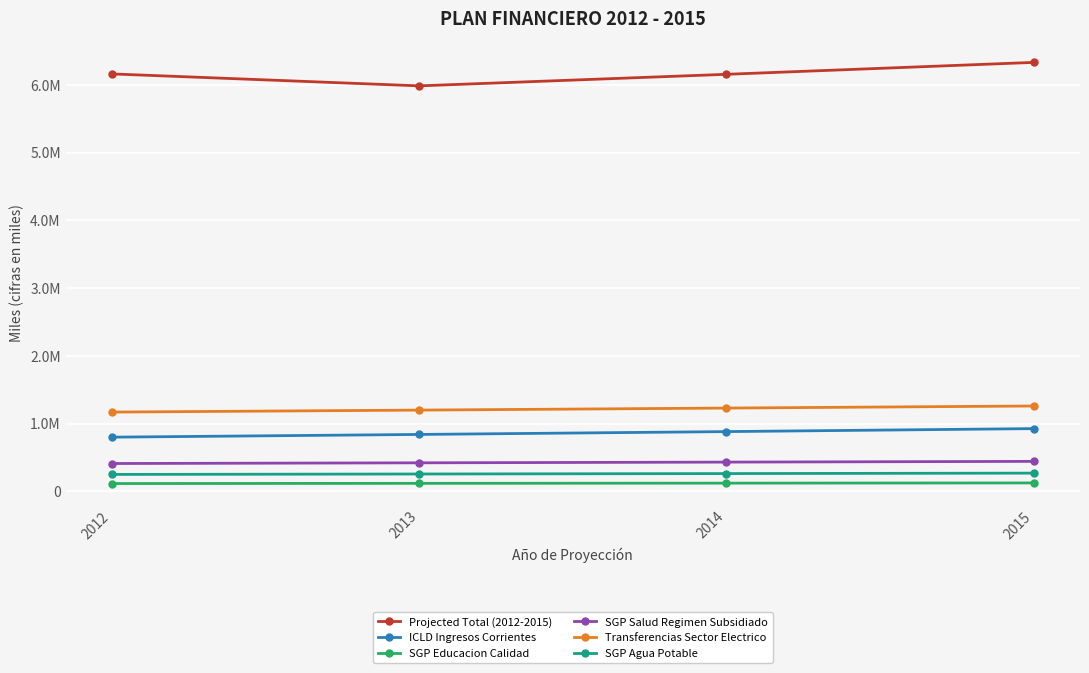

True or false: SGP Agua Potable has more than 0 interior local peaks.

False